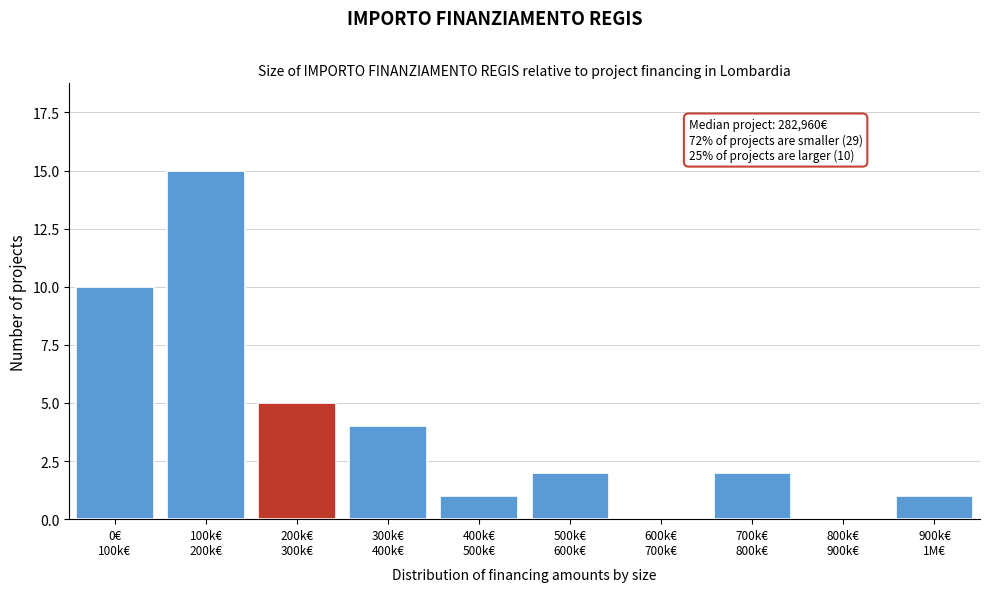

What is the greatest value displayed?

15